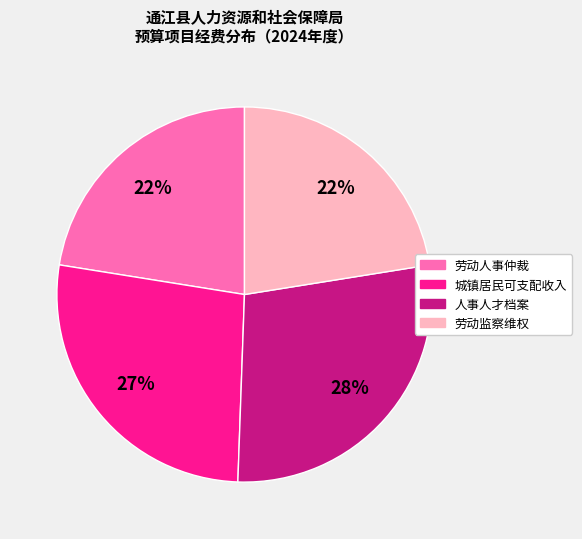

Is there a majority slice in this chart?

No